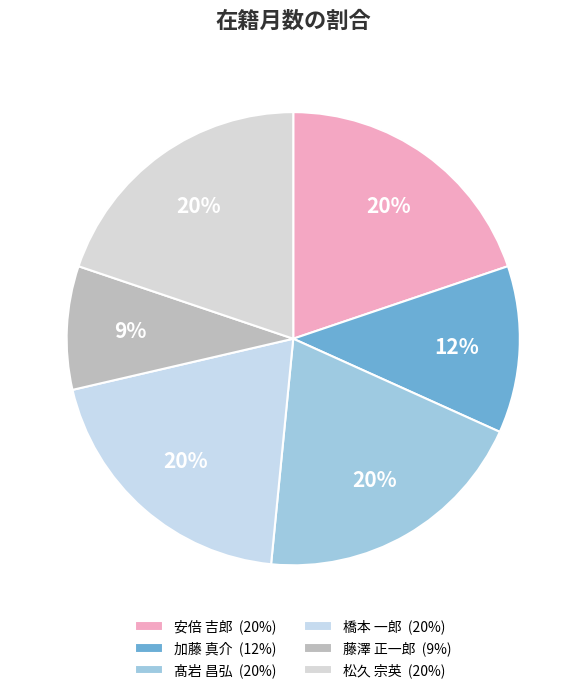

Approximately how many times larger is the value at 橋本 一郎 compared to 藤澤 正一郎?

2.2